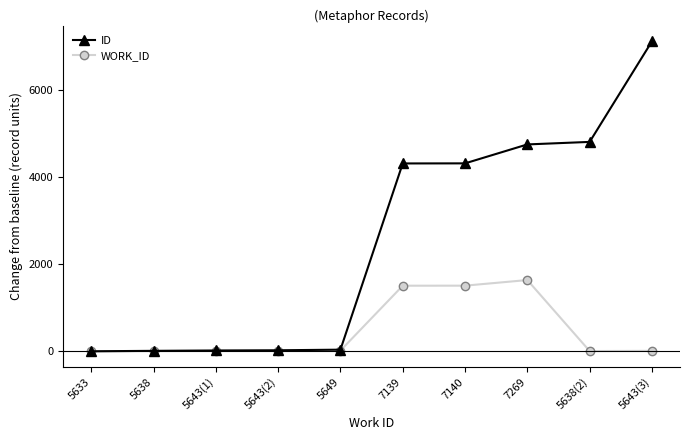

Does the chart display data point markers on the line(s)?

Yes